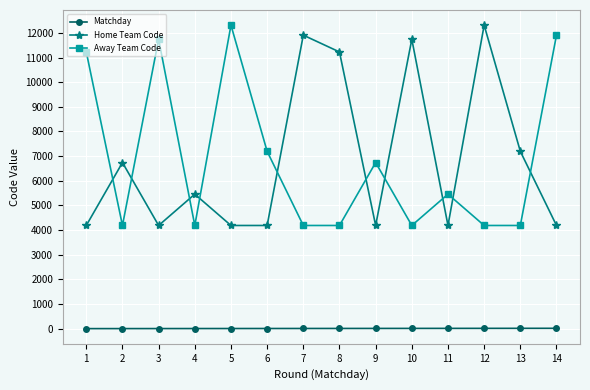

True or false: Home Team Code and Matchday intersect in this chart.

False